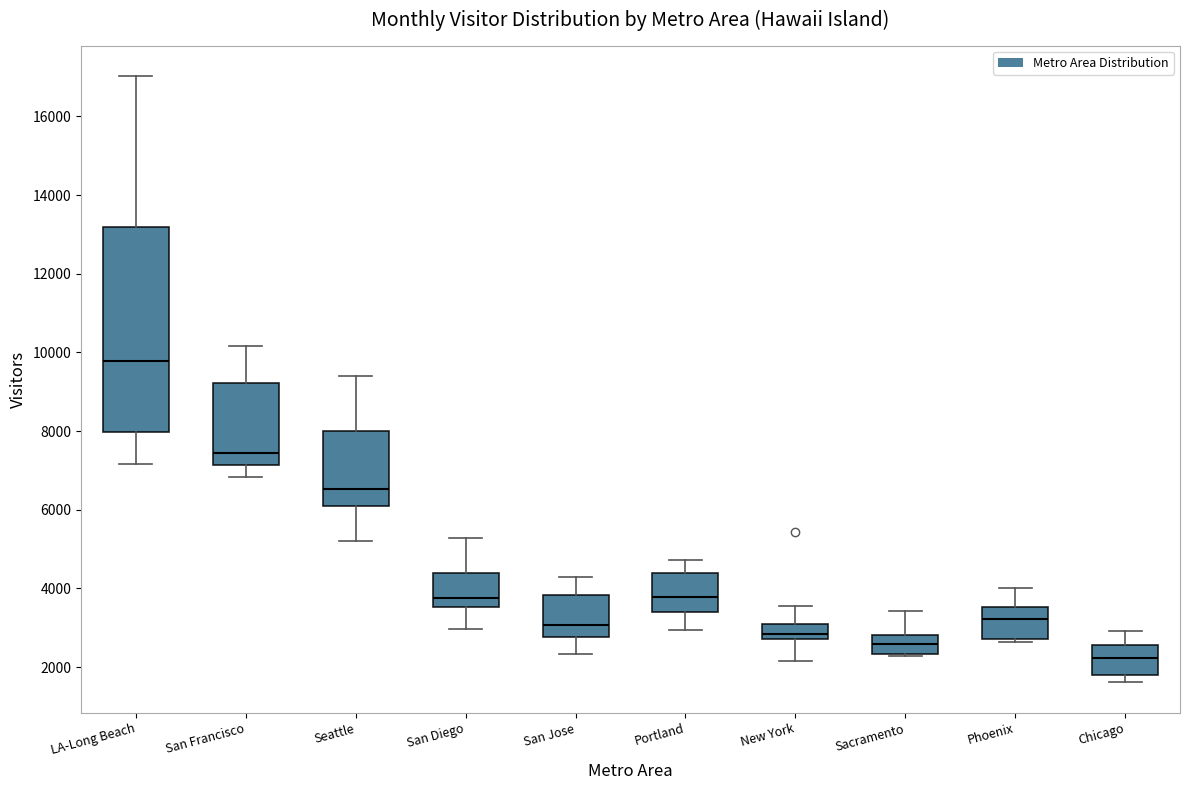

Reading left to right, transcribe this box plot: for each box, give where its median line is, the range the box spans, and where its two whiskers end, as read against the y-axis. The values are not printed on the chart, so give them approximately, as read against the axis.

LA-Long Beach: median 9800, box 8000 to 13200, whiskers 7200 to 17000
San Francisco: median 7400, box 7200 to 9200, whiskers 6800 to 10200
Seattle: median 6600, box 6000 to 8000, whiskers 5200 to 9400
San Diego: median 3800, box 3600 to 4400, whiskers 3000 to 5200
San Jose: median 3000, box 2800 to 3800, whiskers 2400 to 4200
Portland: median 3800, box 3400 to 4400, whiskers 3000 to 4800
New York: median 2800 (inside the box), box 2800 to 3000, whiskers 2200 to 3600
Sacramento: median 2600, box 2400 to 2800, whiskers 2200 to 3400
Phoenix: median 3200, box 2800 to 3600, whiskers 2600 to 4000
Chicago: median 2200, box 1800 to 2600, whiskers 1600 to 3000